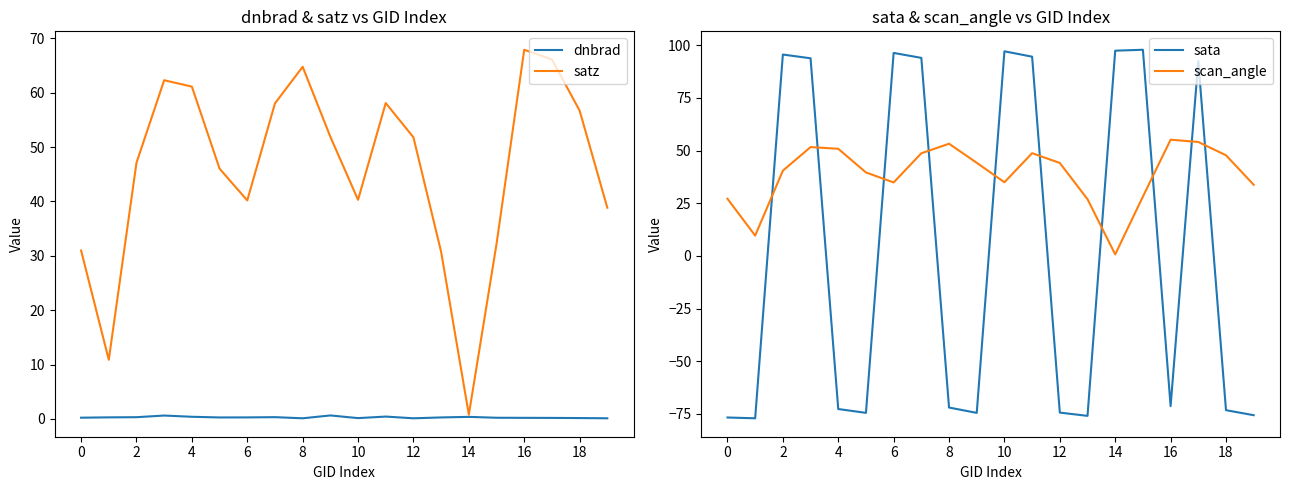

True or false: dnbrad and scan_angle intersect in this chart.

False